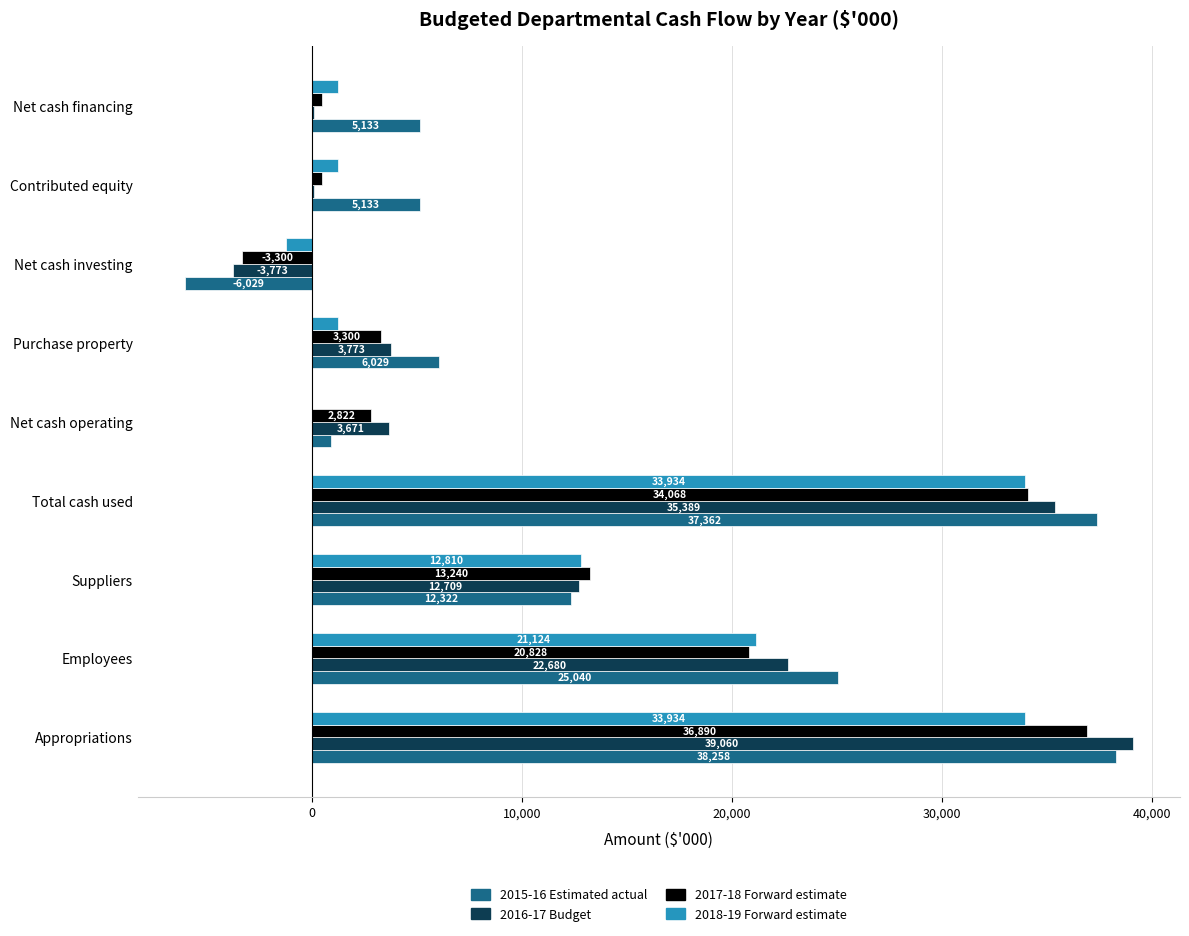

Which series changed the most between Suppliers and Net cash operating?

2018-19 Forward estimate